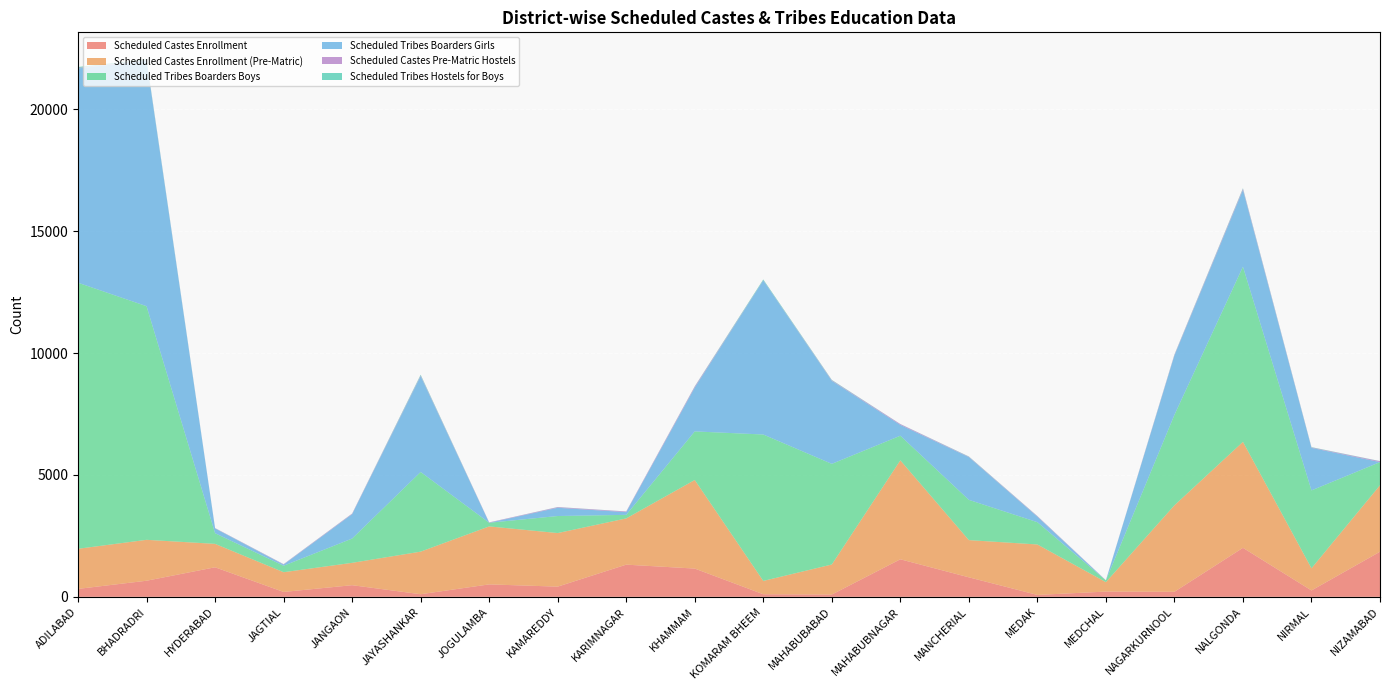

Reading left to right, what are all the values shown in this chart?

Scheduled Castes Enrollment: 325	660	1212	200	477	107	510	418	1320	1159	106	93	1540	800	78	215	206	2010	261	1850
Scheduled Castes Enrollment (Pre-Matric): 1646	1679	961	810	918	1747	2379	2198	1897	3634	547	1233	4060	1527	2070	388	3549	4348	910	2728
Scheduled Tribes Boarders Boys: 10915	9584	437	265	996	3268	150	699	146	1993	6006	4129	1009	1651	914	70	3710	7186	3195	949
Scheduled Tribes Boarders Girls: 8791	10073	194	45	999	3930	0	338	112	1798	6321	3405	445	1753	224	0	2434	3149	1745	0
Scheduled Castes Pre-Matric Hostels: 20	23	13	17	22	27	15	26	26	42	7	23	32	17	22	7	29	47	18	35
Scheduled Tribes Hostels for Boys: 38	36	5	5	5	32	1	6	3	11	33	17	4	11	7	1	15	24	13	7